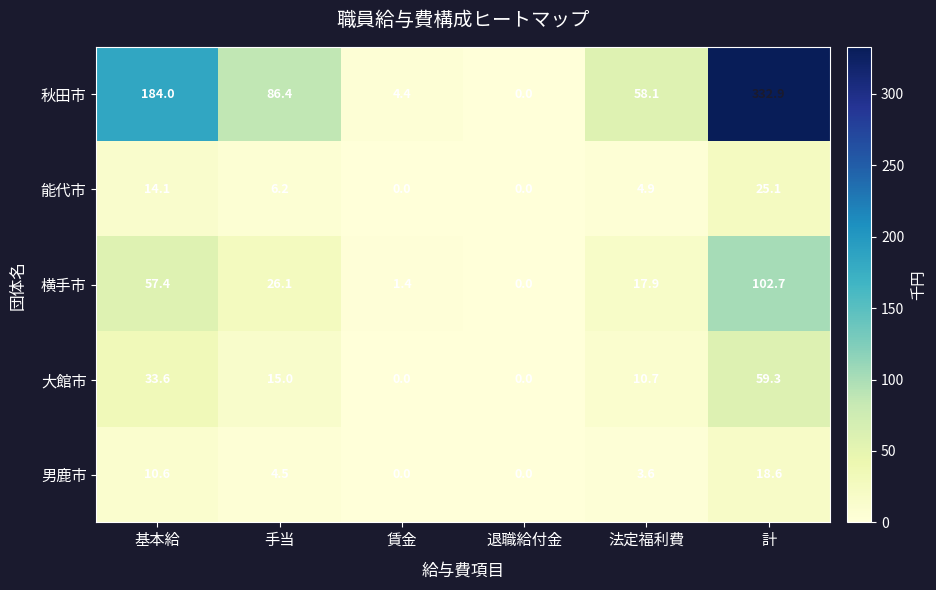

What is the maximum value shown in the chart?

332.9